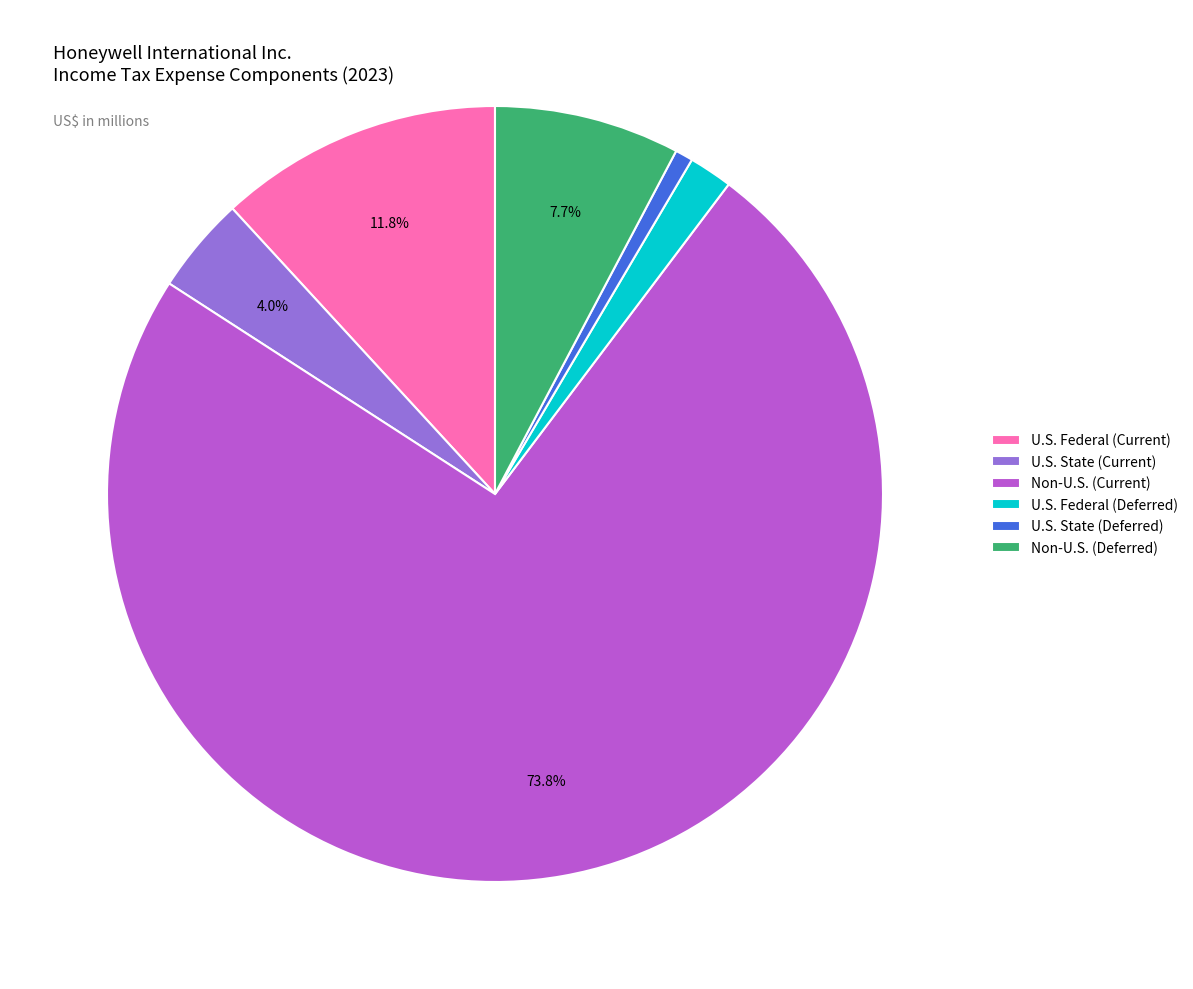

What percentage is NOT represented by Non-U.S. (Deferred)?

92.3%